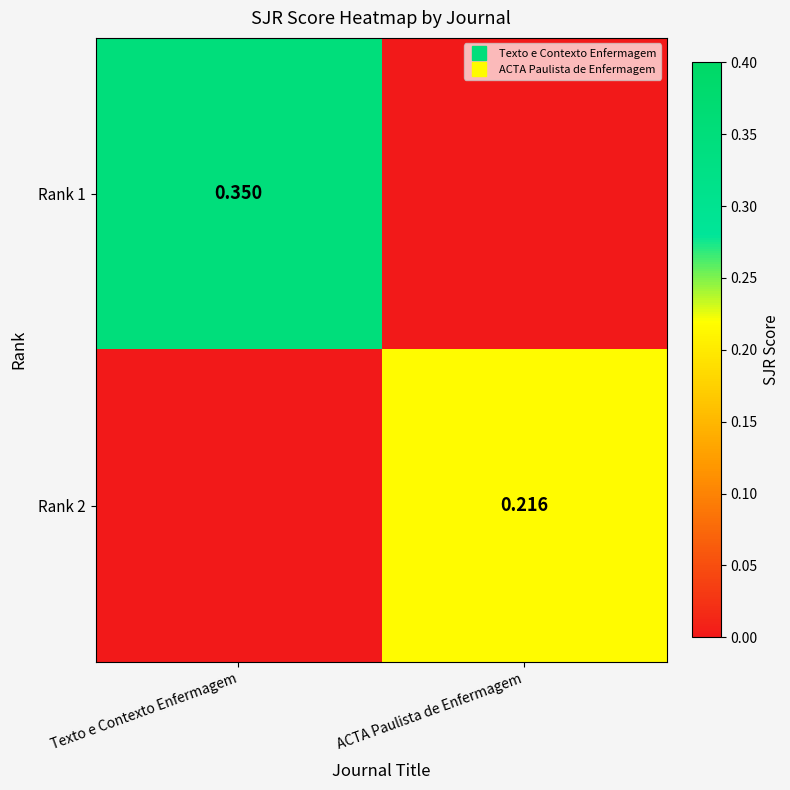

Count the Rank 2 values in the range 0 to 1.

2